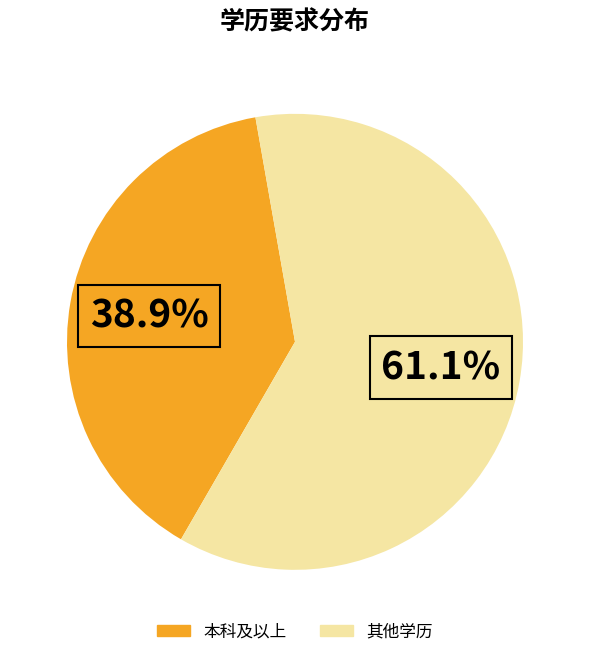

Is there any slice that represents more than half of the pie?

Yes